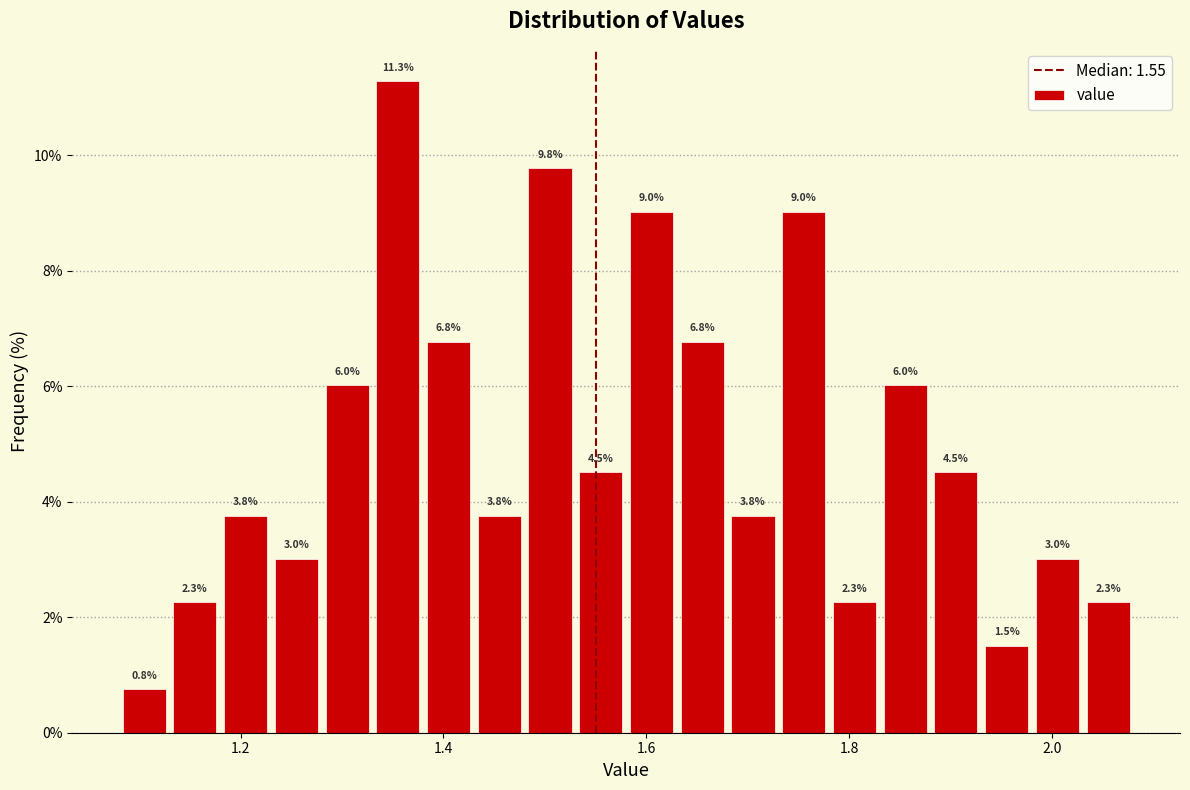

Around what value on the x-axis is the tallest bar? Give the approximate position of its centre, as read against the axis.

1.36